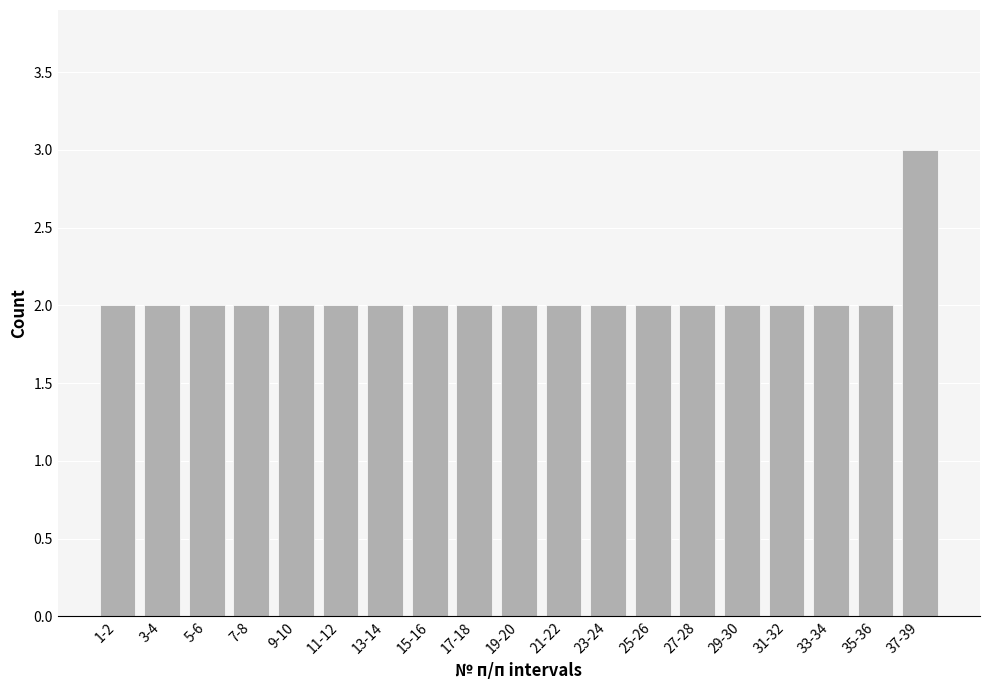

Reading left to right, extract all data points from this chart.

2	2	2	2	2	2	2	2	2	2	2	2	2	2	2	2	2	2	3